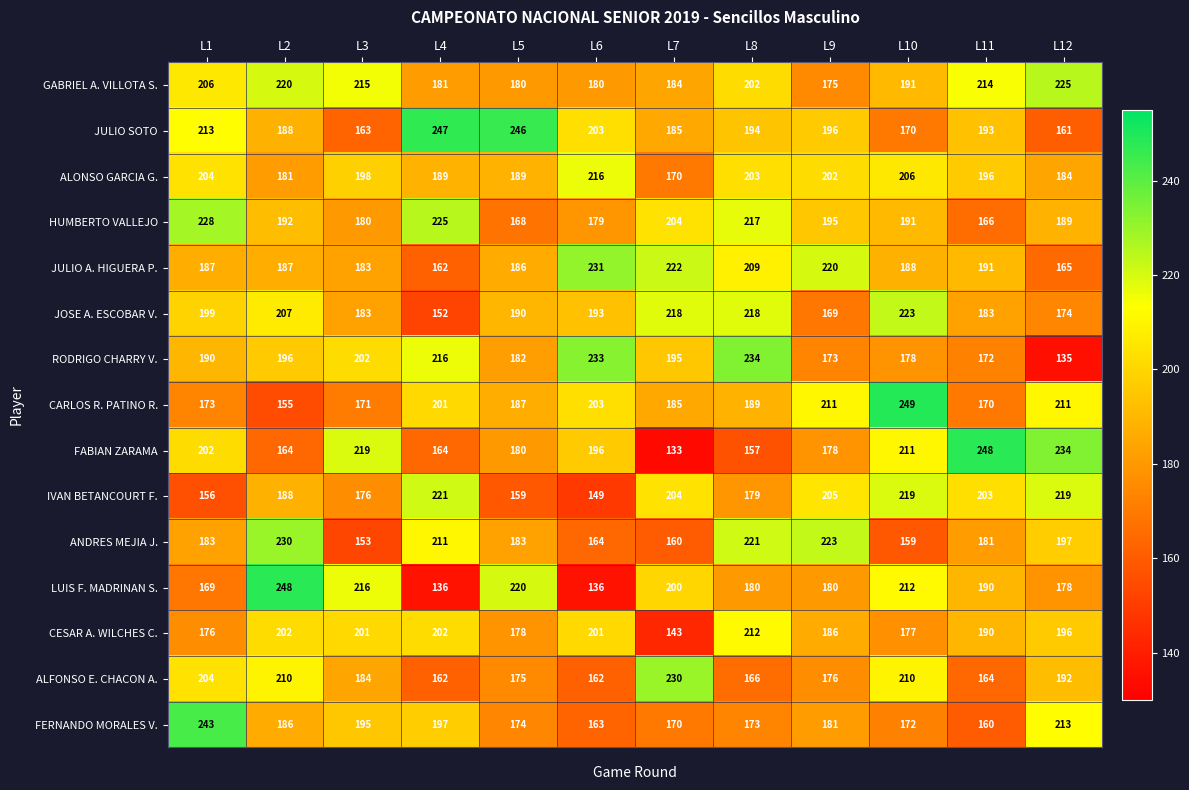

Where is ANDRES MEJIA J. nearest to the value 191?

L12